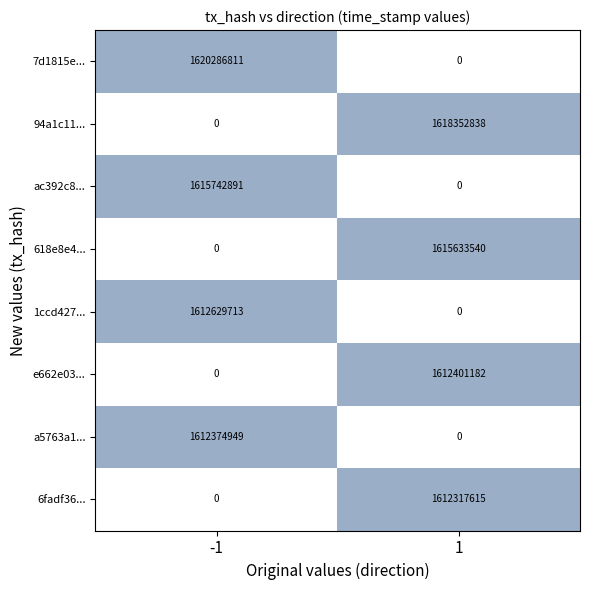

Which series changed the most between -1 and 1?

7d1815e...